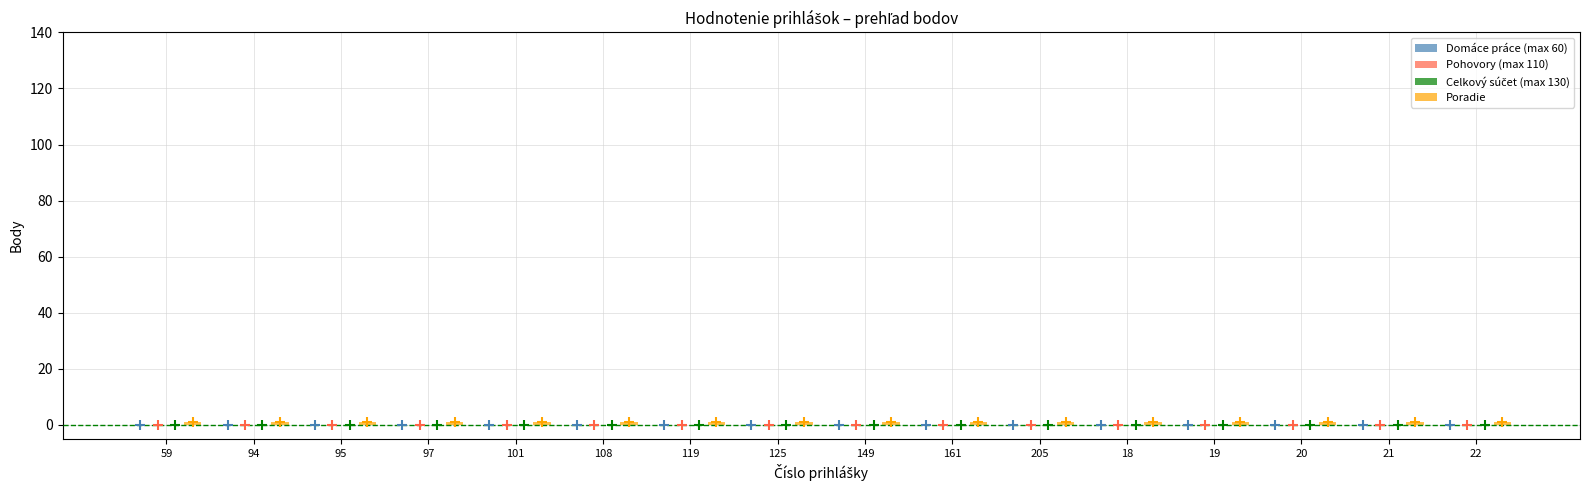

Is the value of Domáce práce (max 60) at 94 greater than the value of Pohovory (max 110) at 97?

No